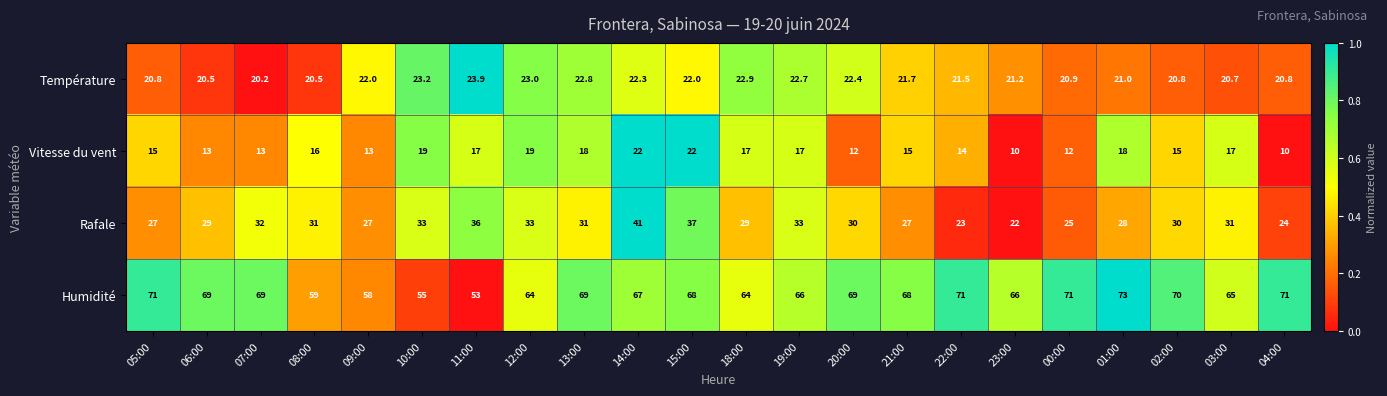

What is the maximum value shown in the chart?

73.0